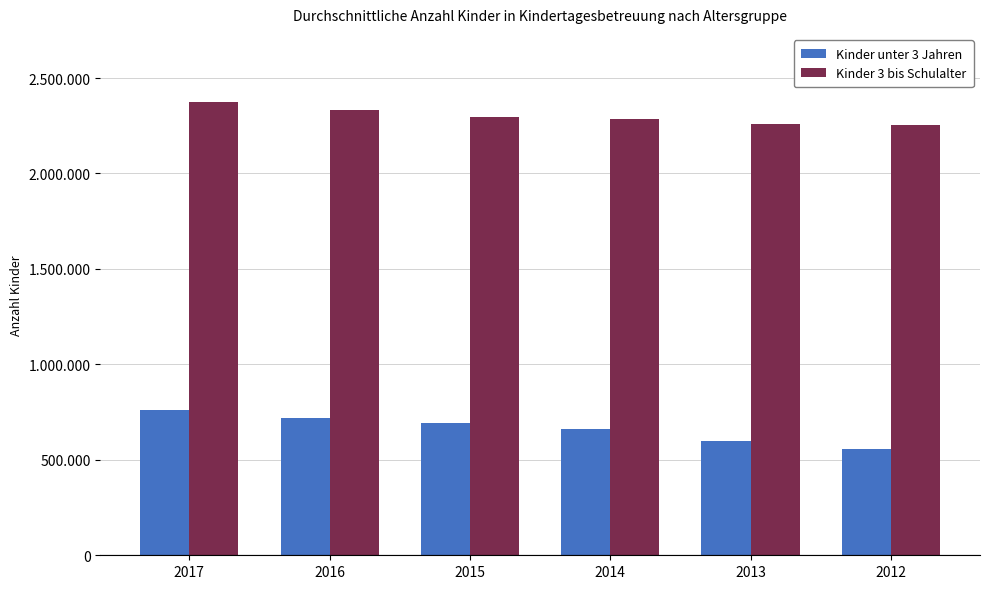

What is the smallest value displayed?

558208